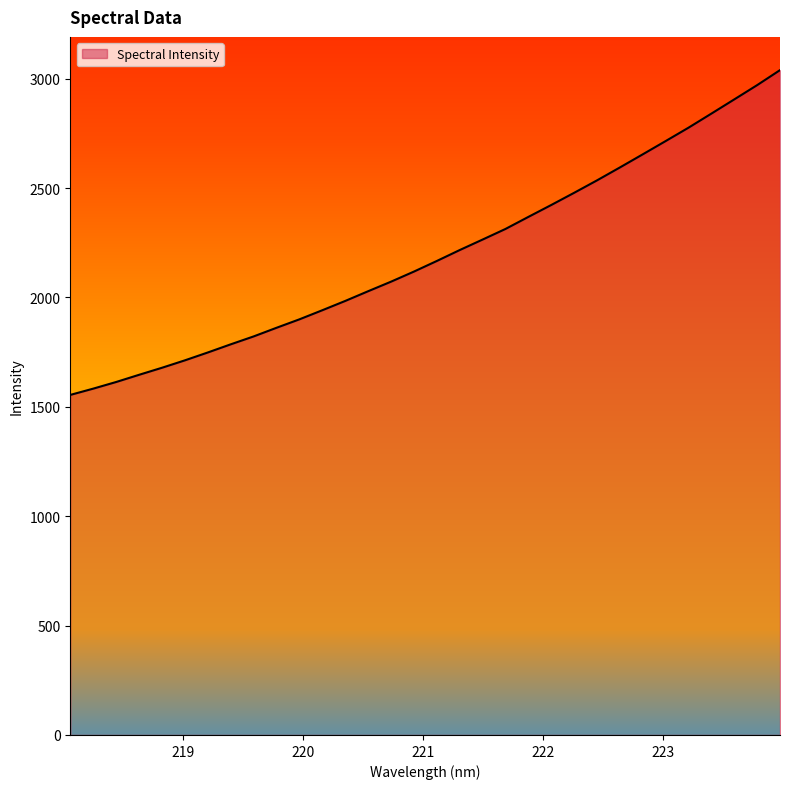

What is the maximum value shown in the chart?

3038.8